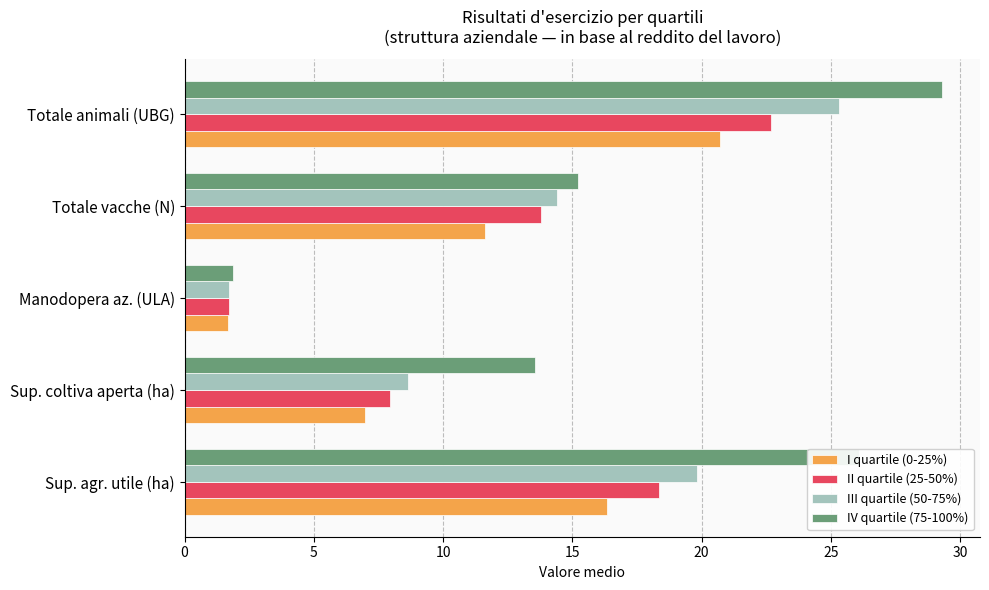

Which series has the largest total across all categories?

IV quartile (75-100%)